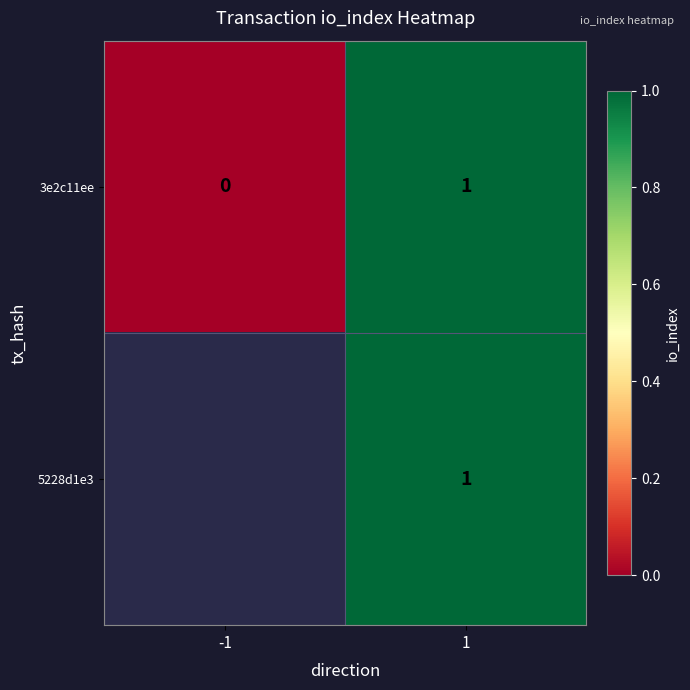

The value of 3e2c11ee at -1 is 0. True or false?

True